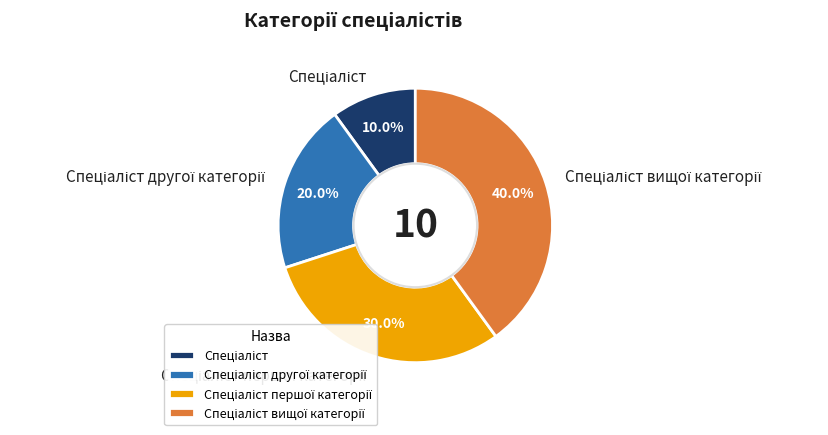

Is there a majority slice in this chart?

No